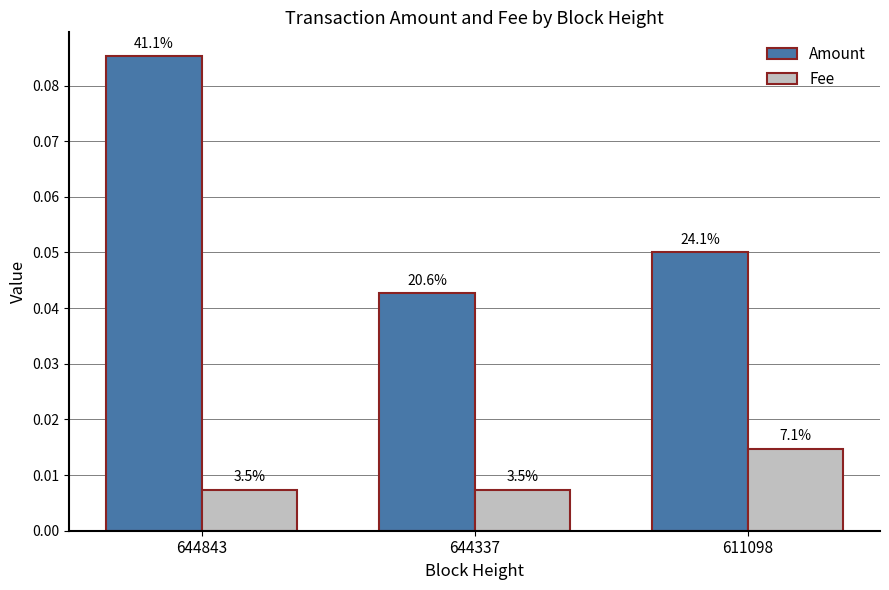

Rank the series at 644337 from highest to lowest value.

Amount, Fee